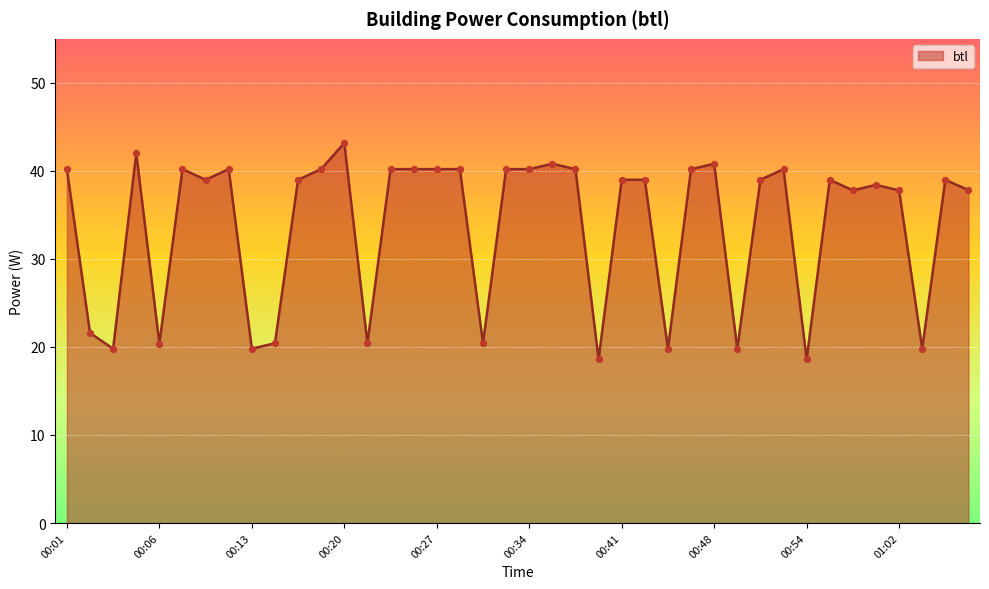

What is the minimum value shown in the chart?

18.6